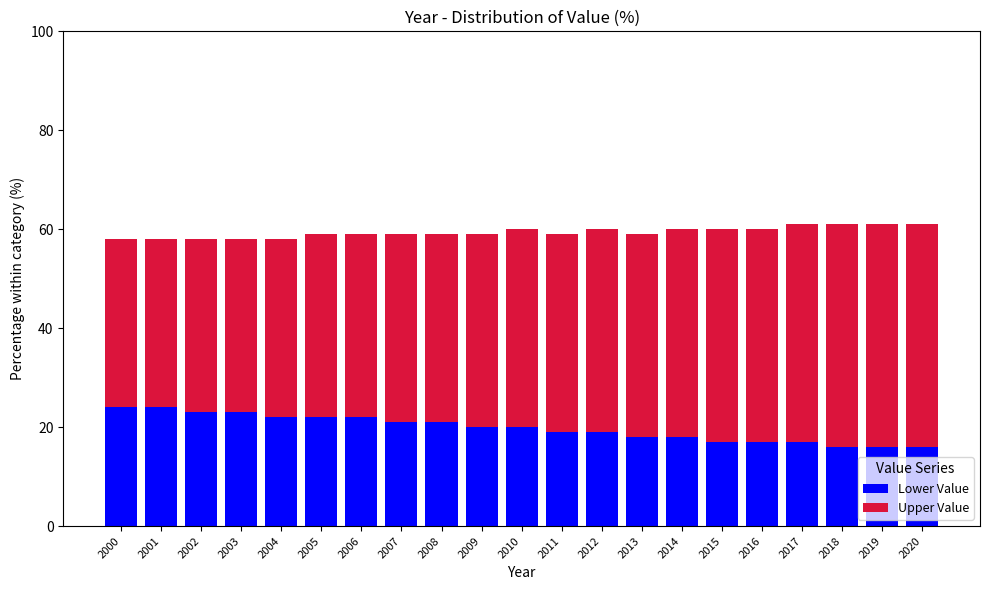

Are the bars horizontal?

No